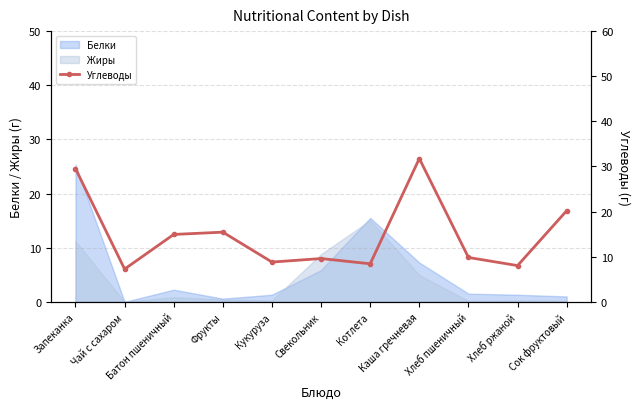

At which category does the data reach its first local valley?

Чай с сахаром